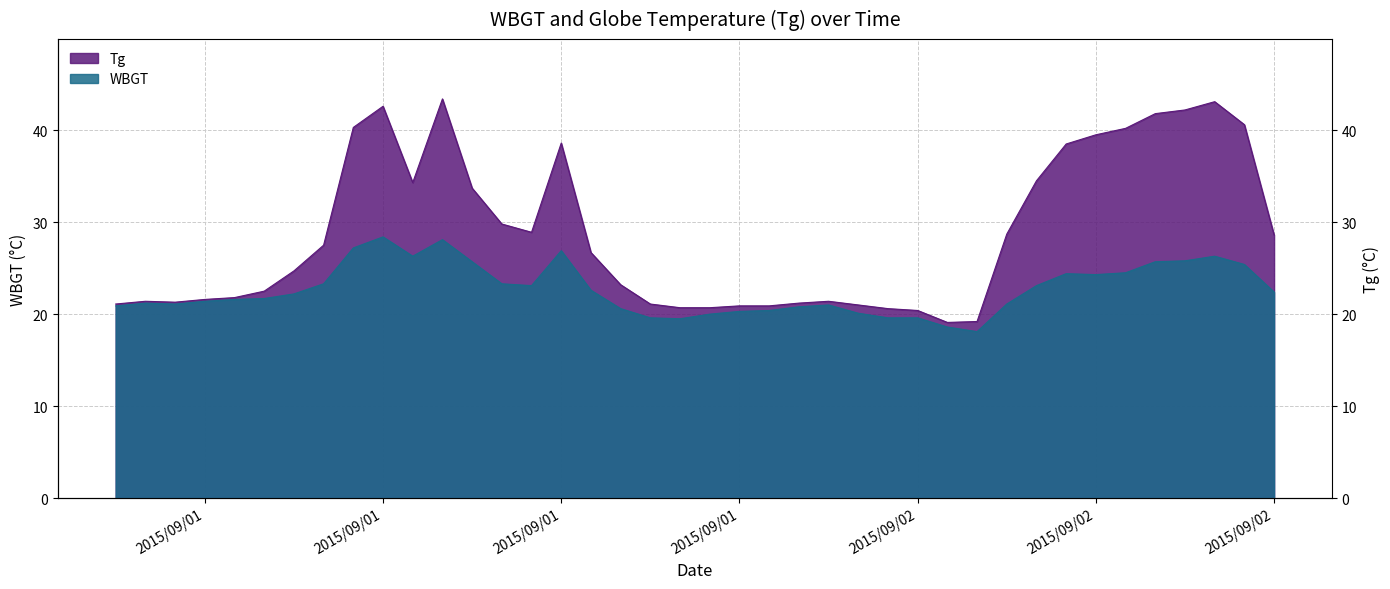

True or false: Tg has more than 2 points higher than both neighbors.

True